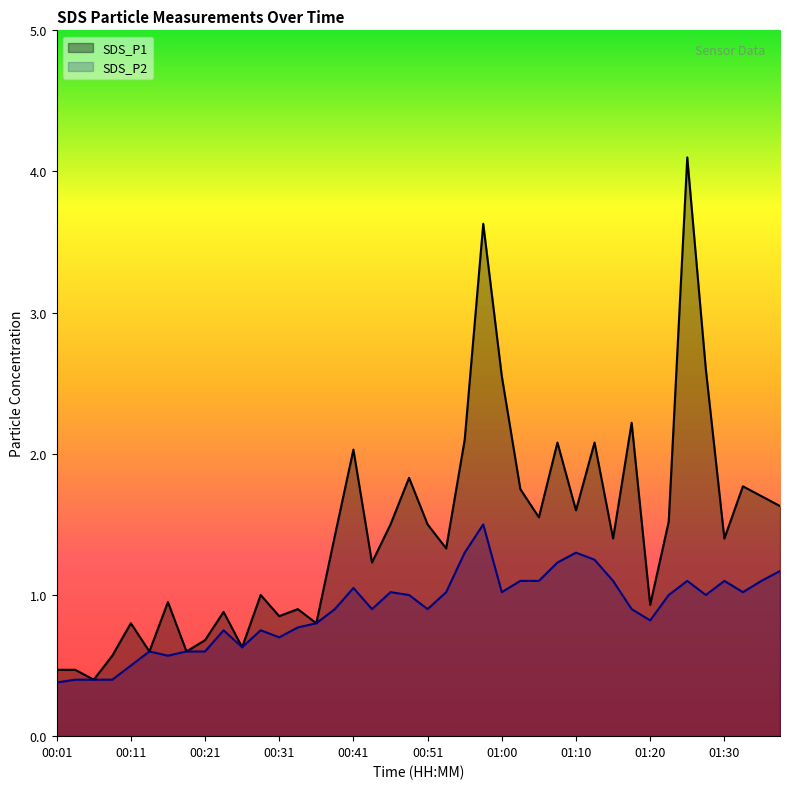

The value of SDS_P1 at 00:16 is 0.4. True or false?

False